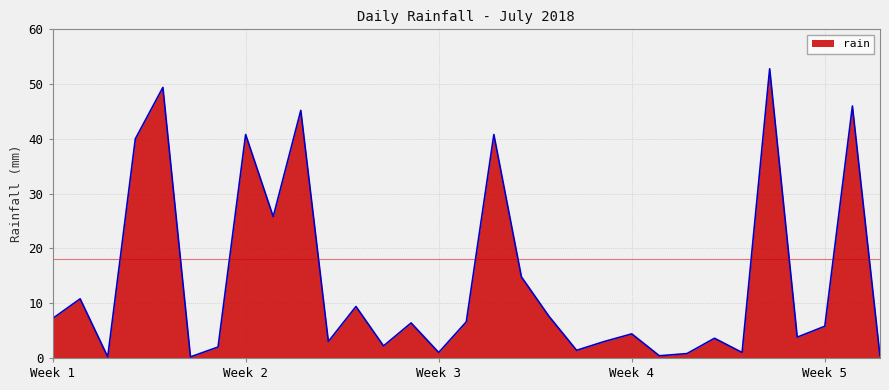

Count the number of values greater than 5.

16